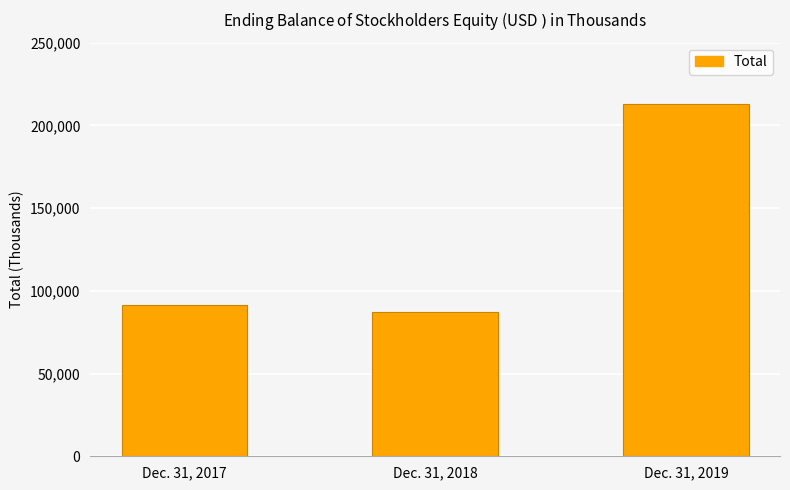

True or false: the data shows 91415 at Dec. 31, 2017.

True